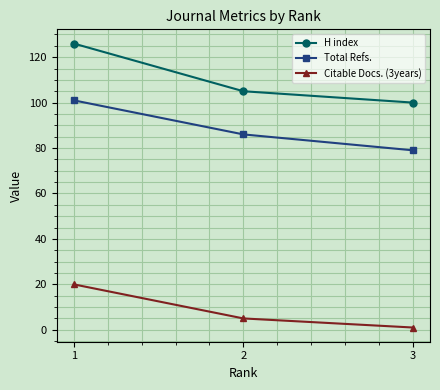

The Total Refs. series shows 86 at 2. True or false?

True